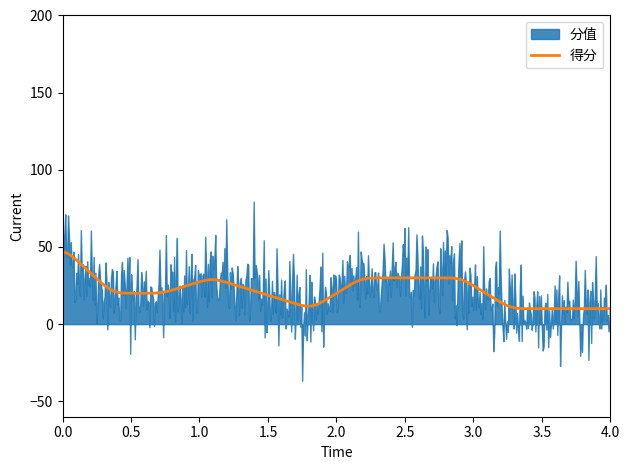

What is the lowest value of the 得分 series?

10.0